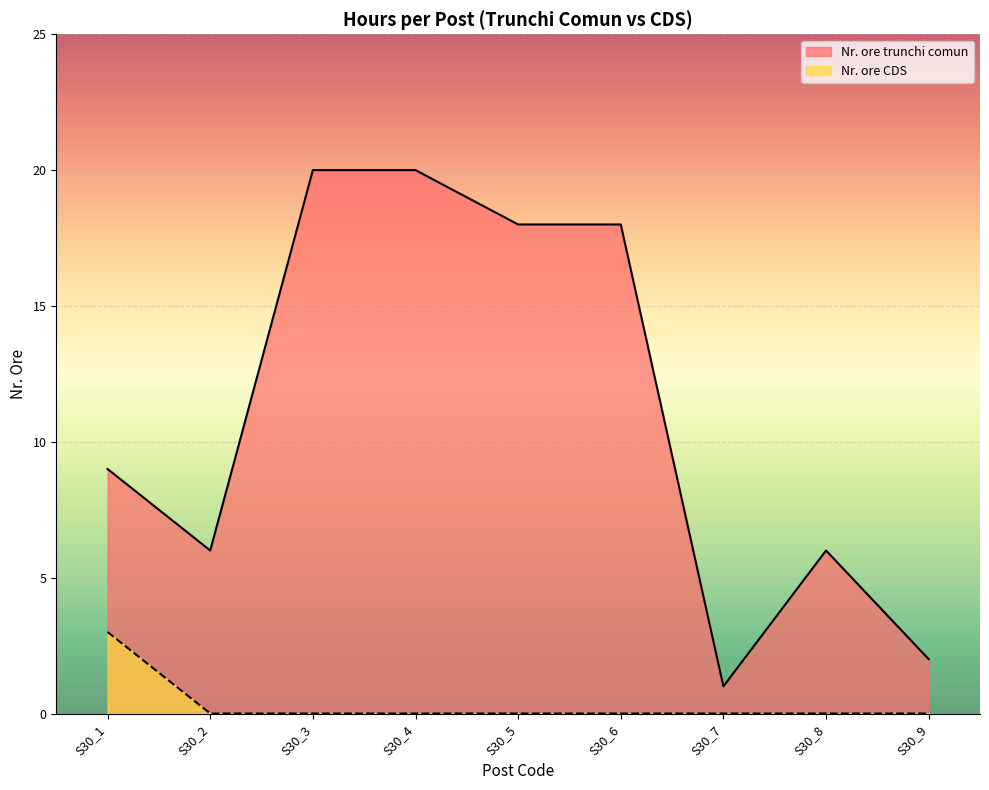

True or false: Nr. ore trunchi comun has more than 1 interior local peaks.

False